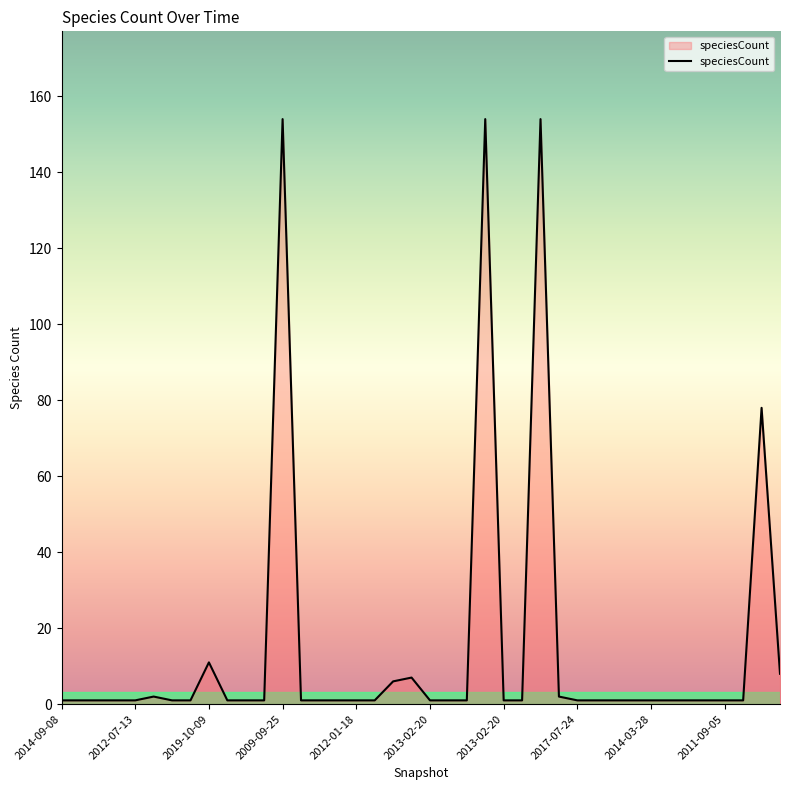

What is the greatest value displayed?

154